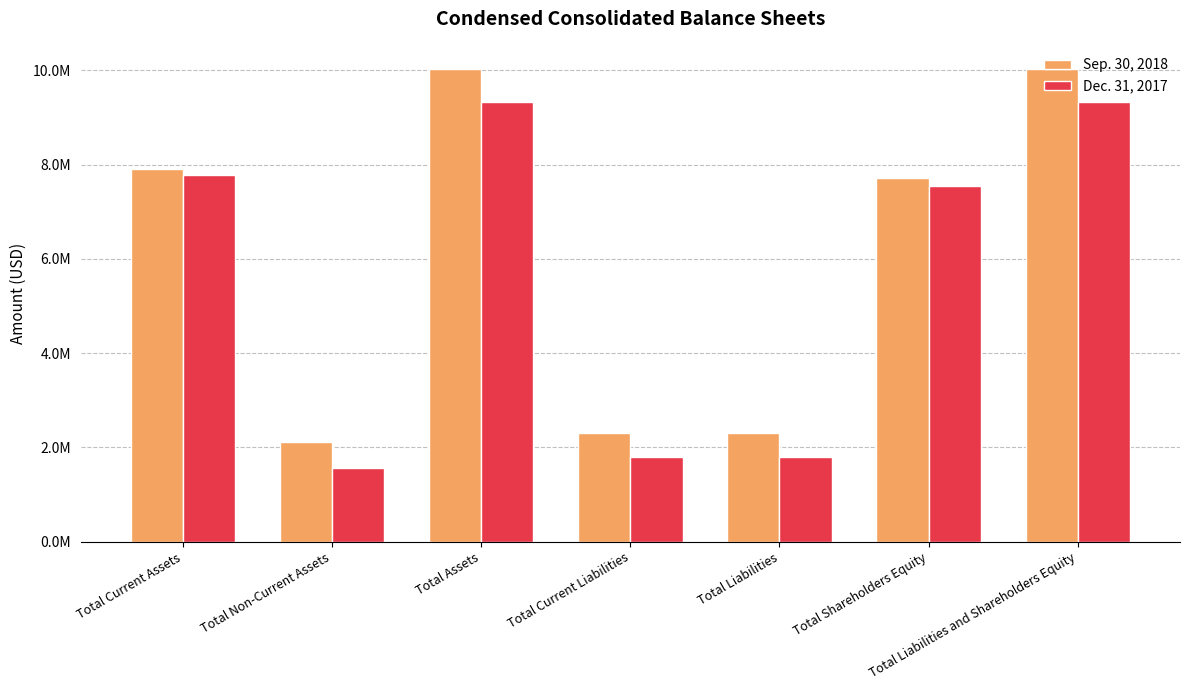

Are the bars horizontal?

No